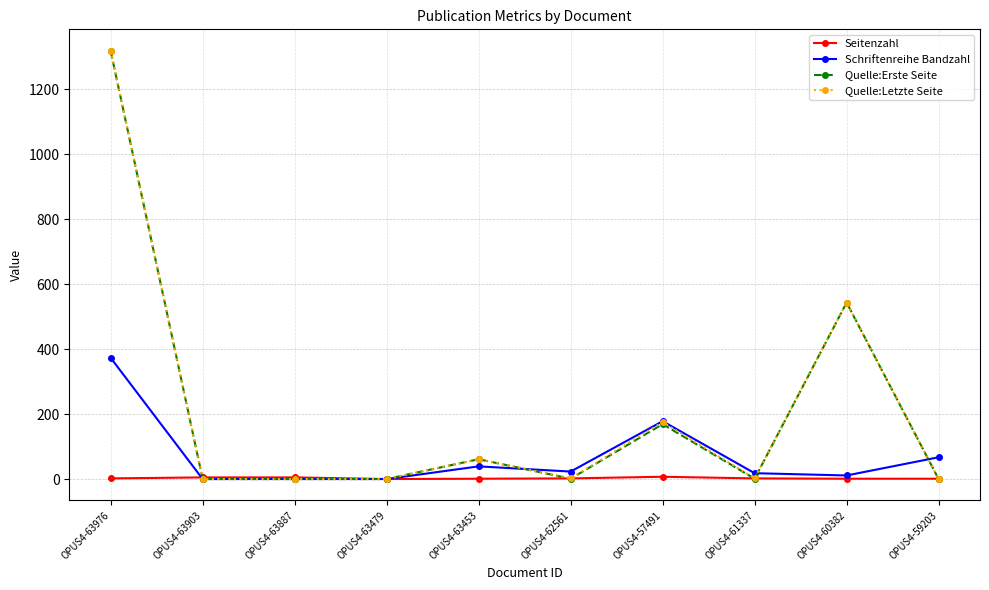

The Schriftenreihe Bandzahl series shows 178 at OPUS4-57491. True or false?

True